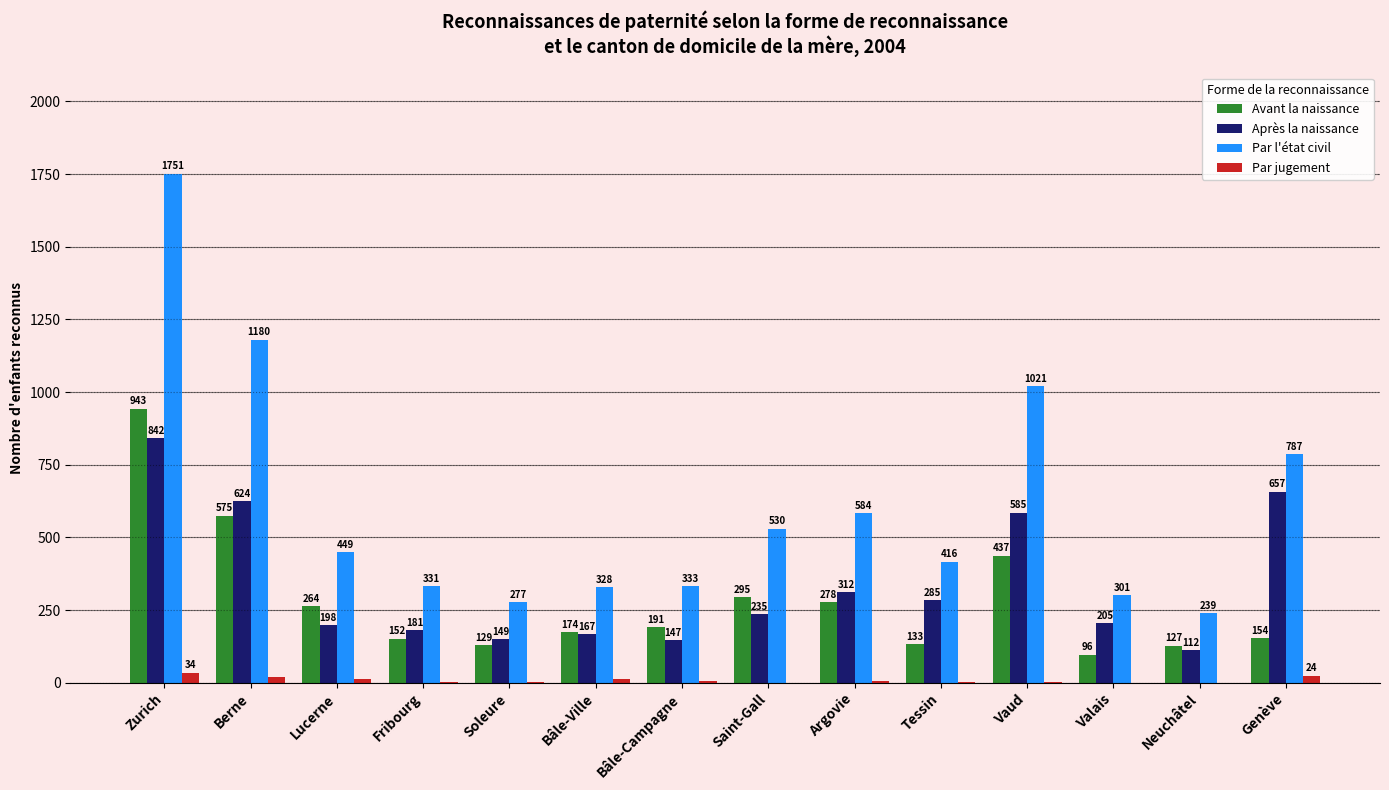

At which label does Après la naissance reach its peak?

Zurich